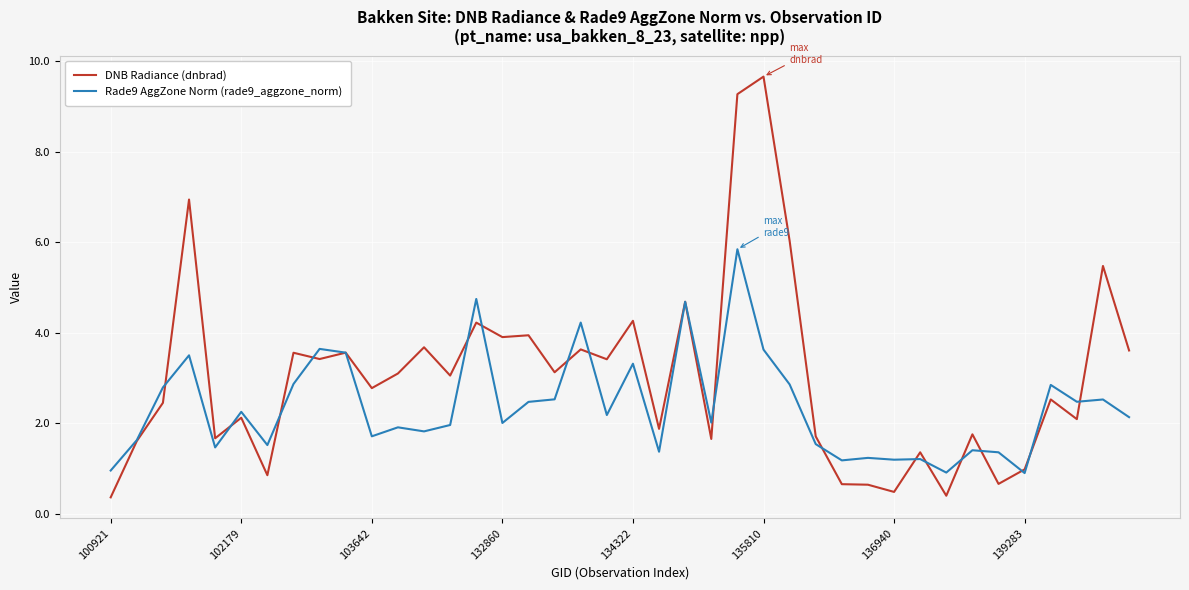

What is the maximum value shown in the chart?

9.7